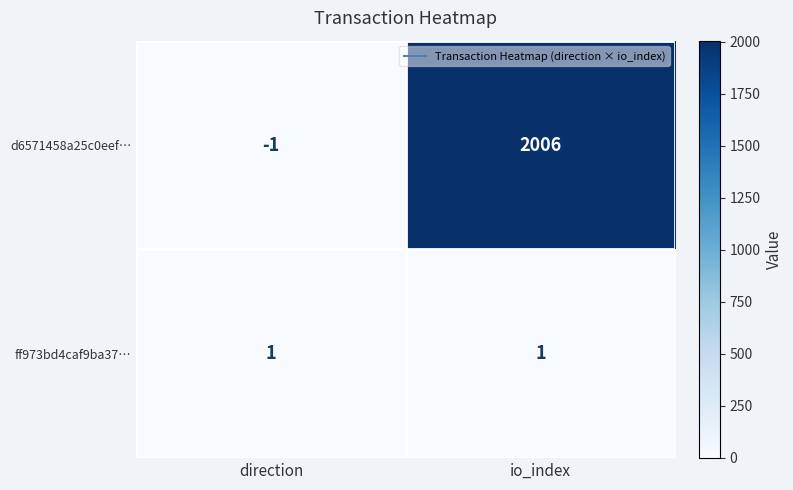

Where is d6571458a25c0eef… nearest to the value 1002?

direction